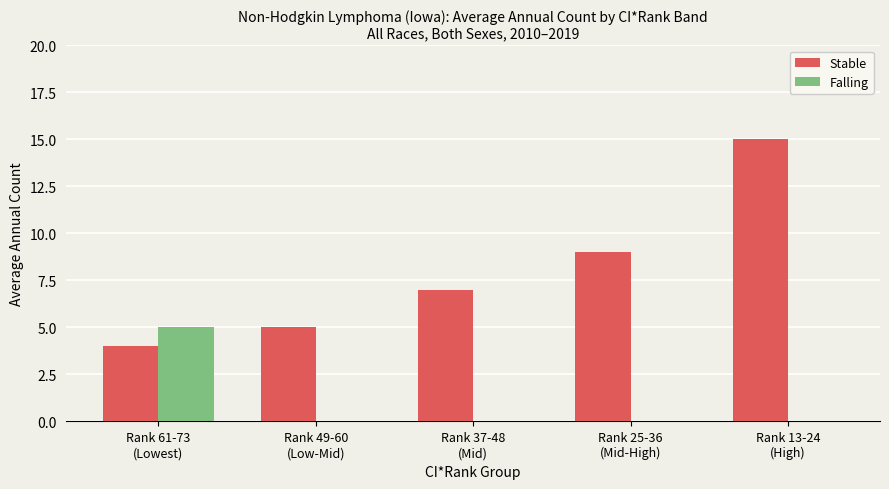

What is the sum of all Falling values?

5